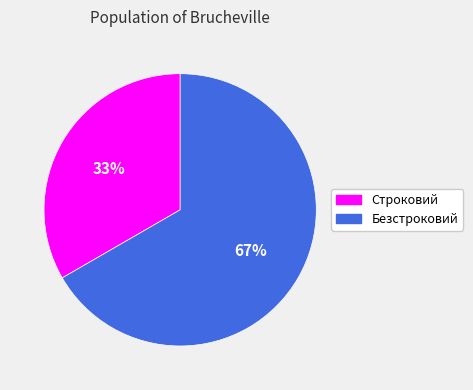

Between Строковий and Безстроковий, which is larger?

Безстроковий